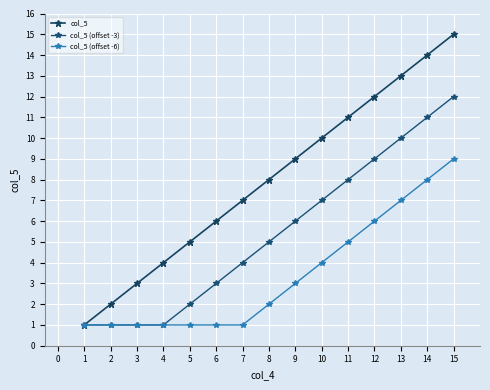

How many series are shown in this chart?

3